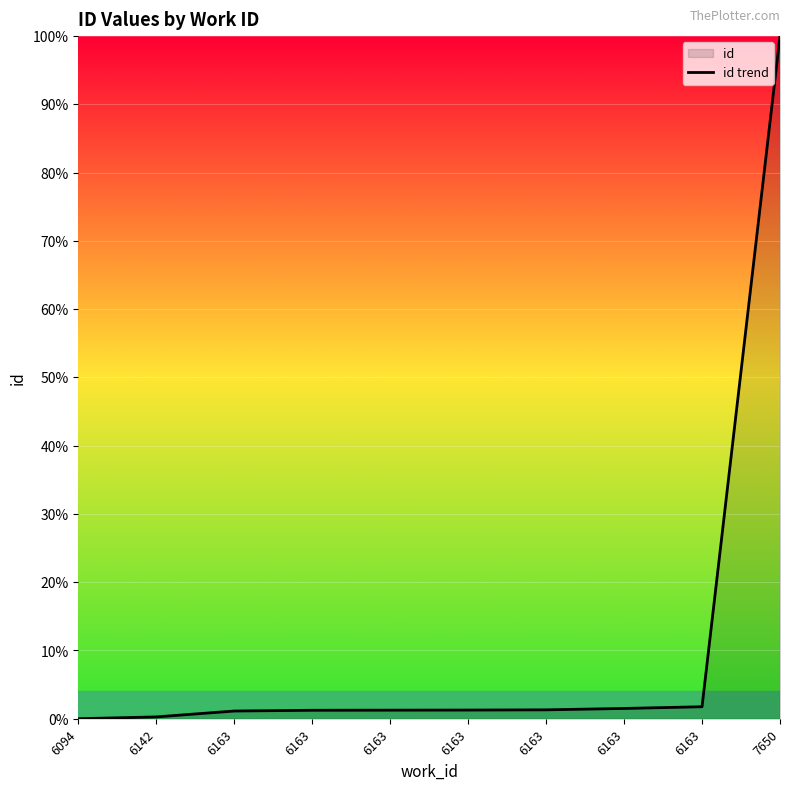

The chart shows a value of 1.9 at 6163. True or false?

False